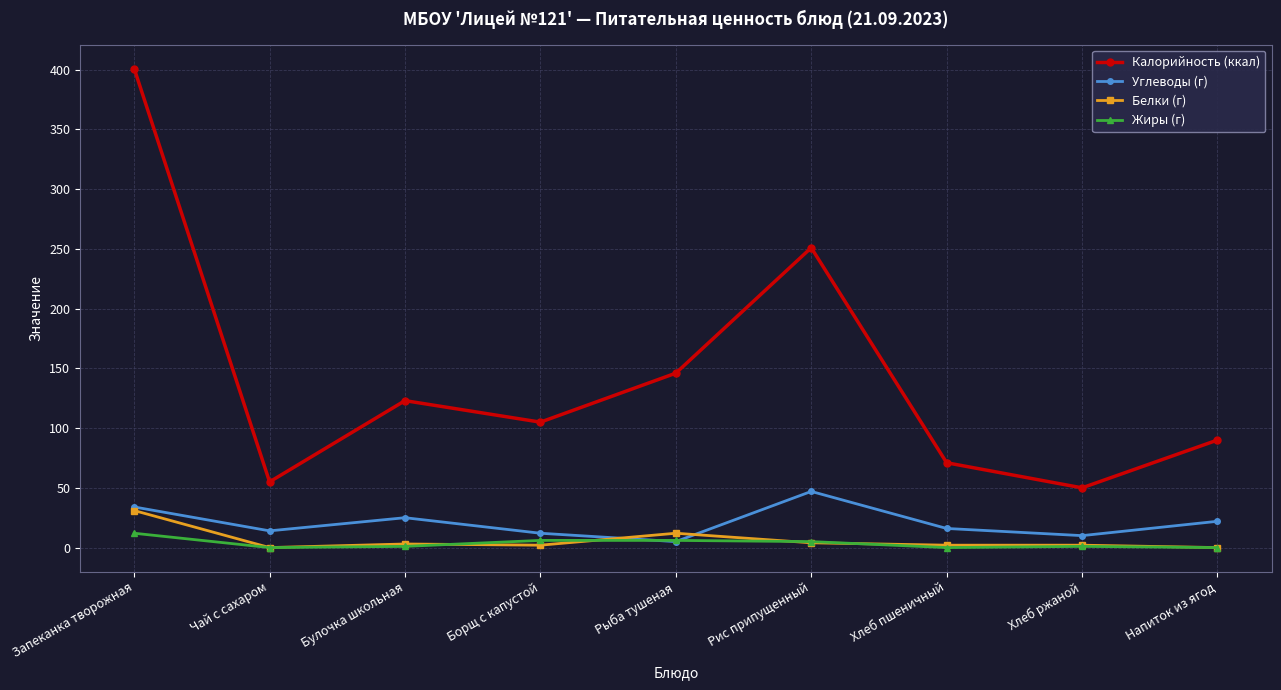

True or false: Калорийность (ккал) and Жиры (г) cross at least once.

False